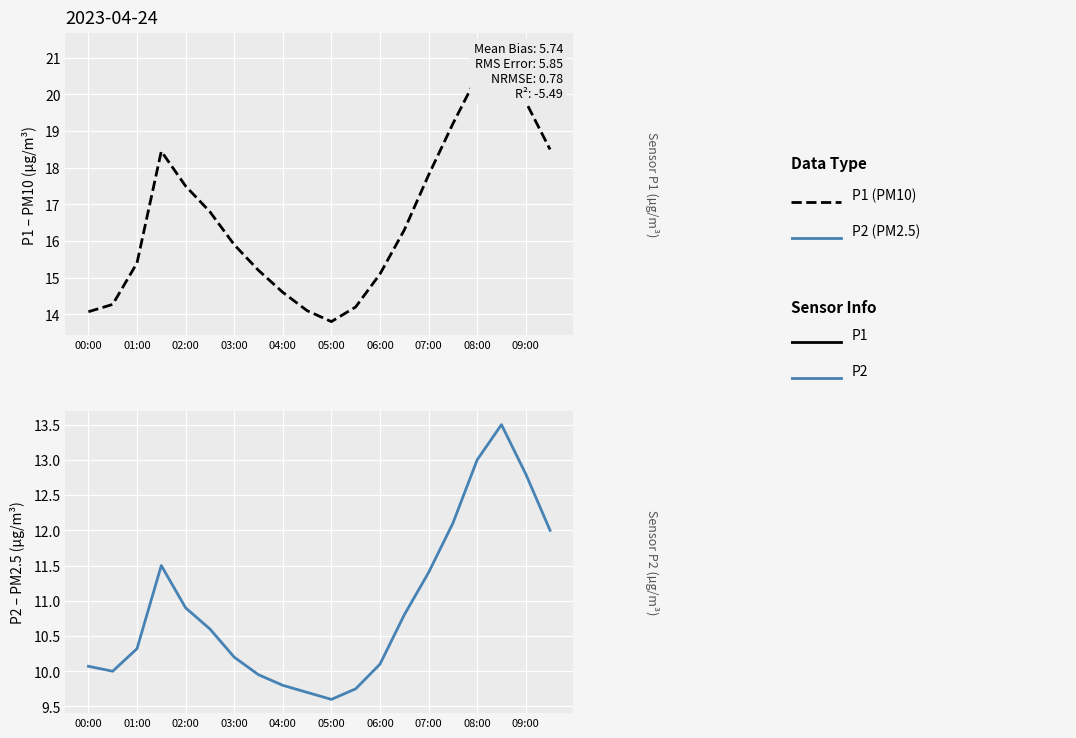

List the series in order of their peak value, highest first.

P1 (PM10), P2 (PM2.5)